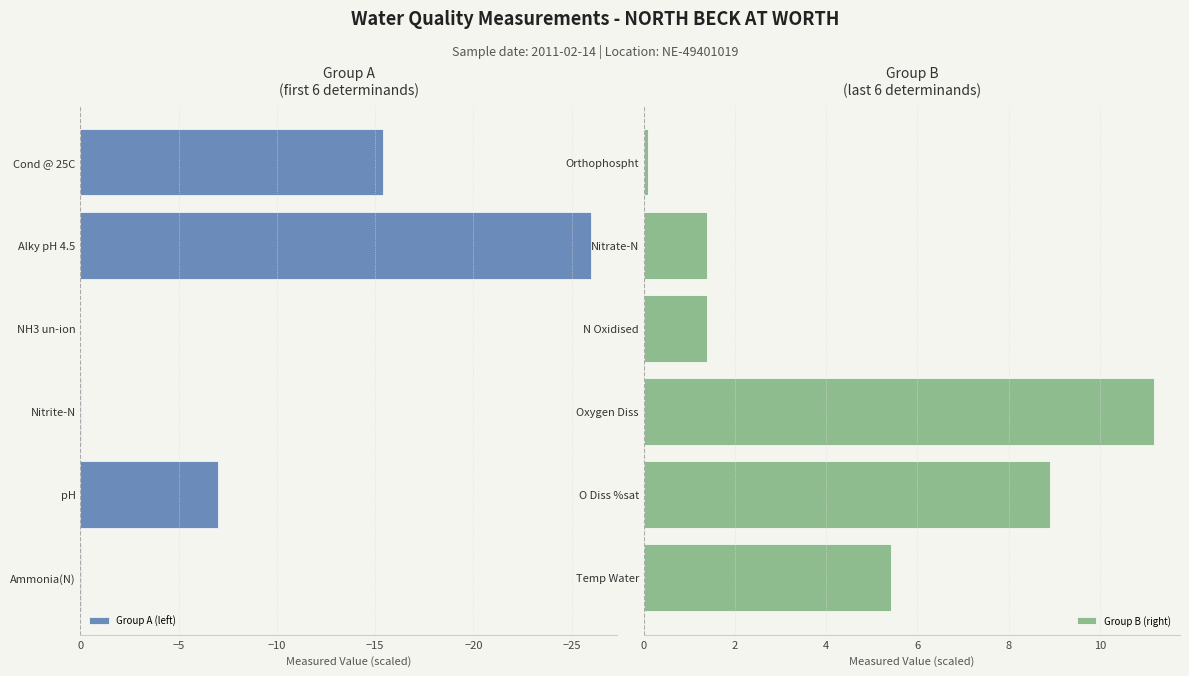

What is the difference between the Group A (left) values at pH and Nitrite-N?

7.0